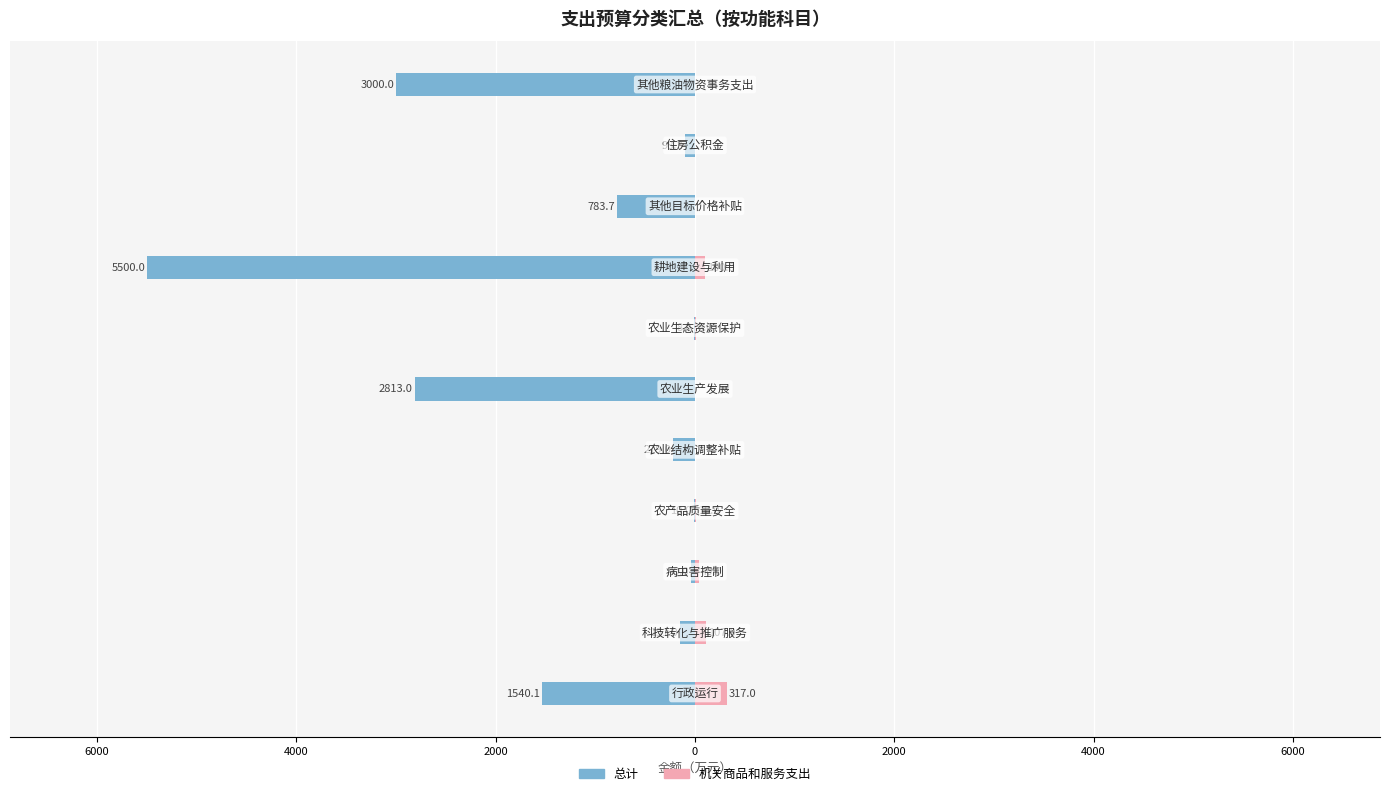

Is the value of 机关商品和服务支出 at 6000 greater than the value of 总计 at 2000?

Yes